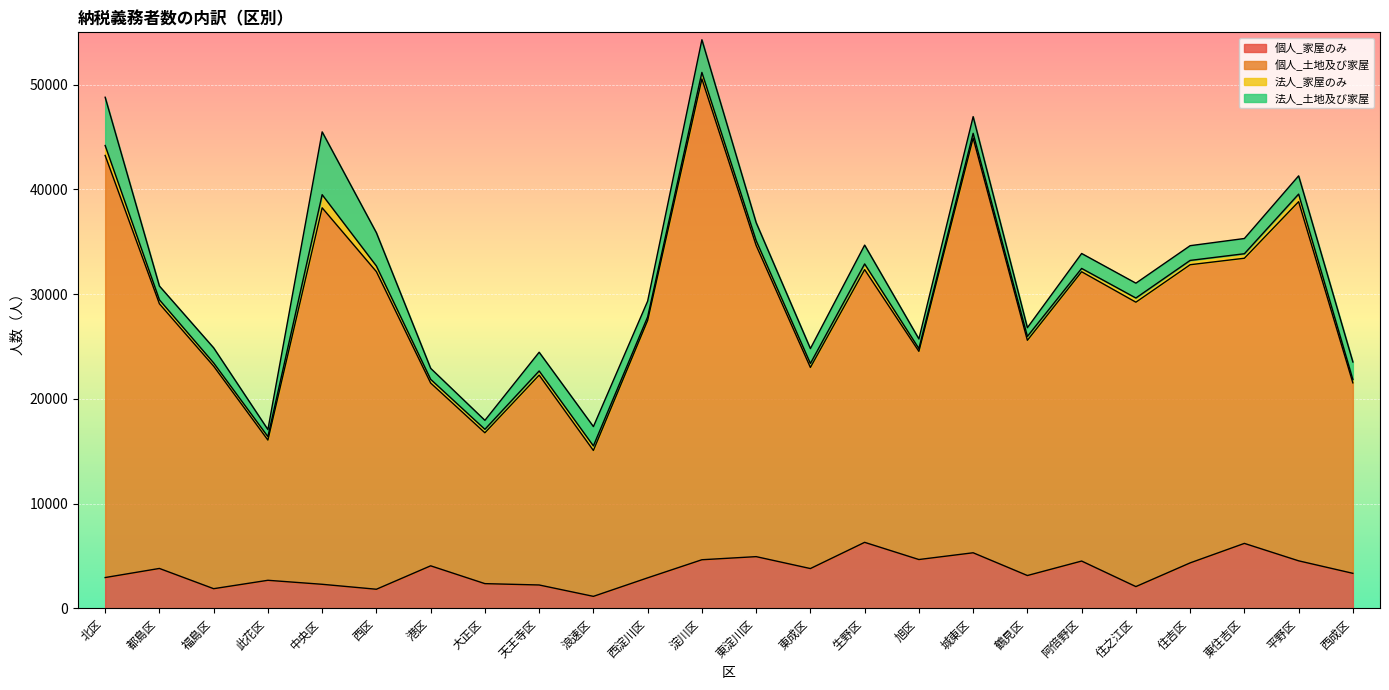

What position from the left is 中央区?

5